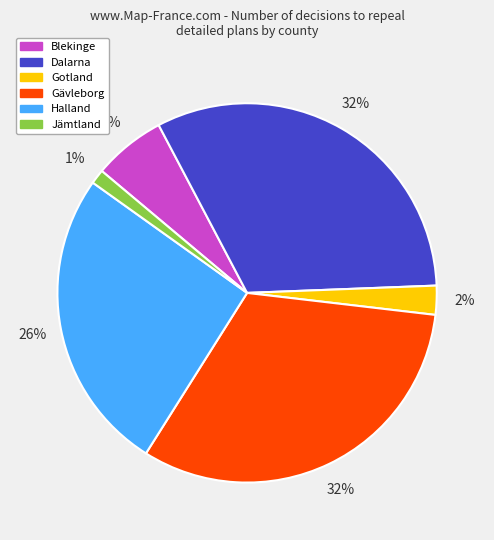

Is there a majority slice in this chart?

No